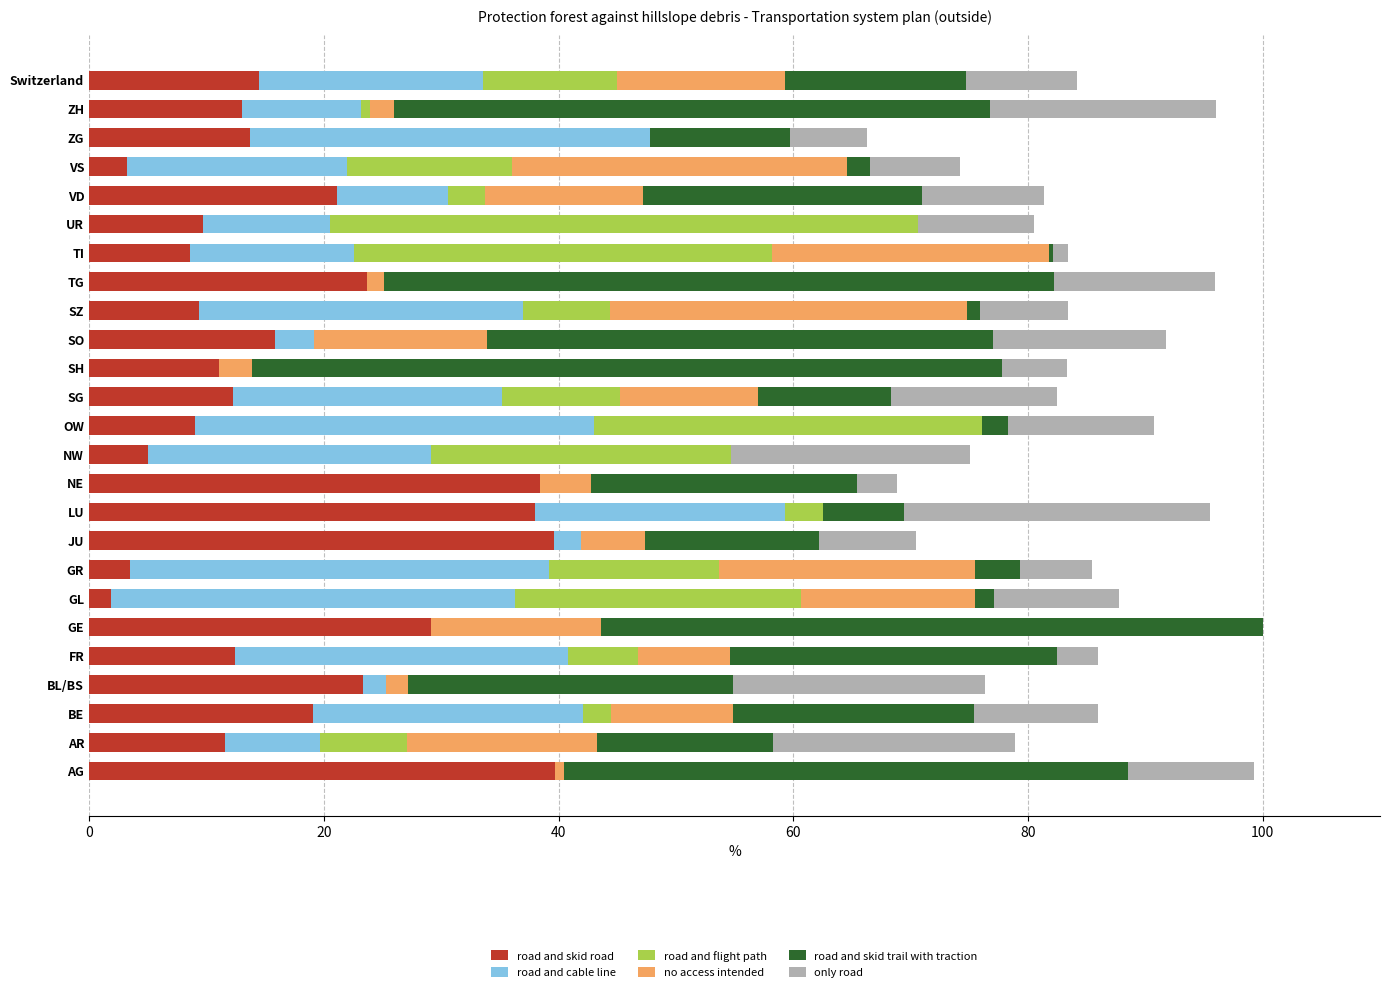

The value of road and skid road at BL/BS is 9.6. True or false?

False